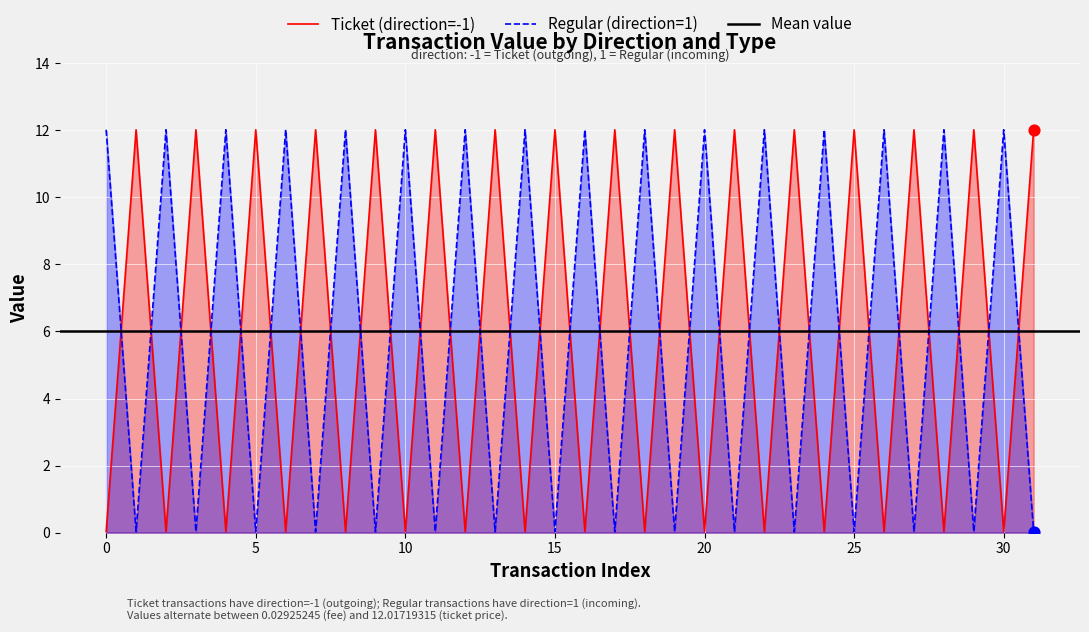

Which series has the widest spread of Y values?

Ticket_value